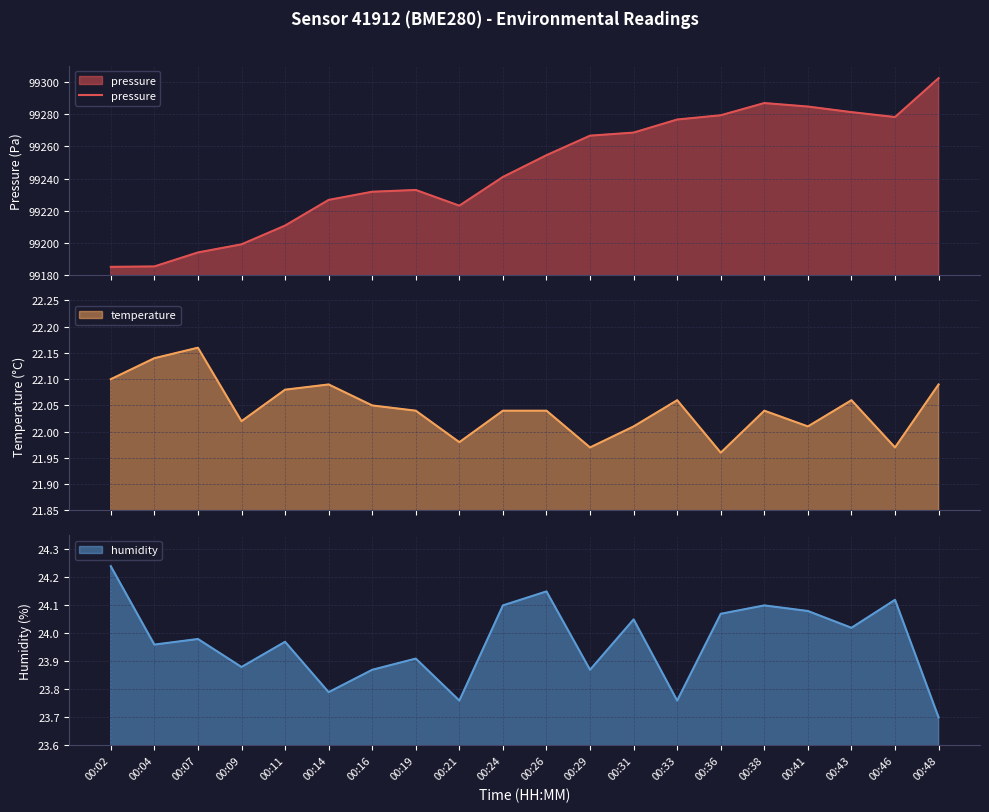

The value at 00:38 is 133430.3. True or false?

False